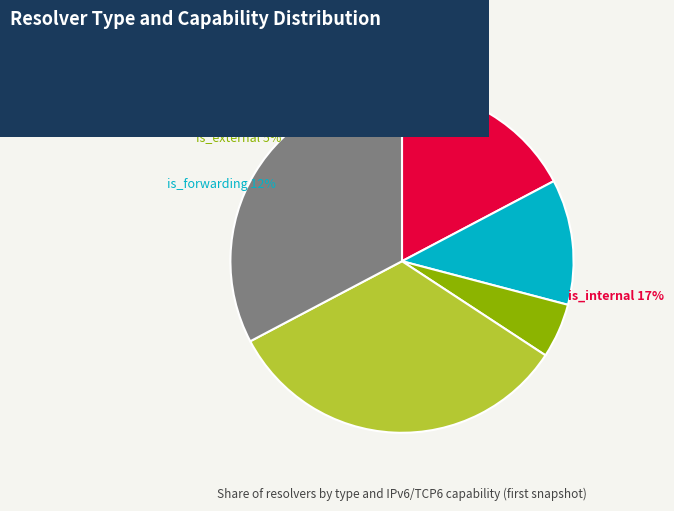

How many slices are in this pie chart?

5